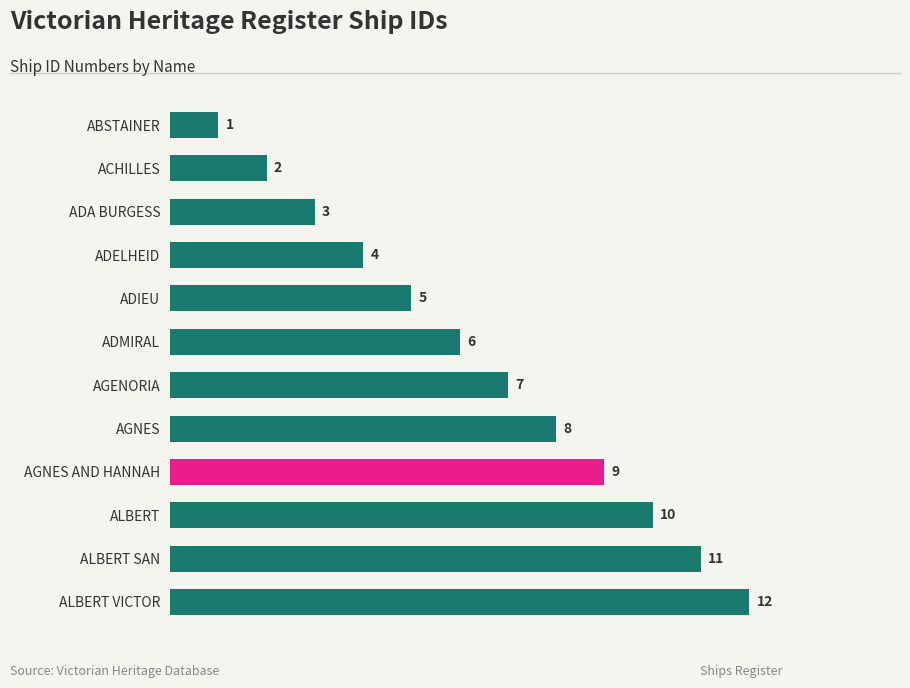

Which category has the lowest value across all series?

ABSTAINER